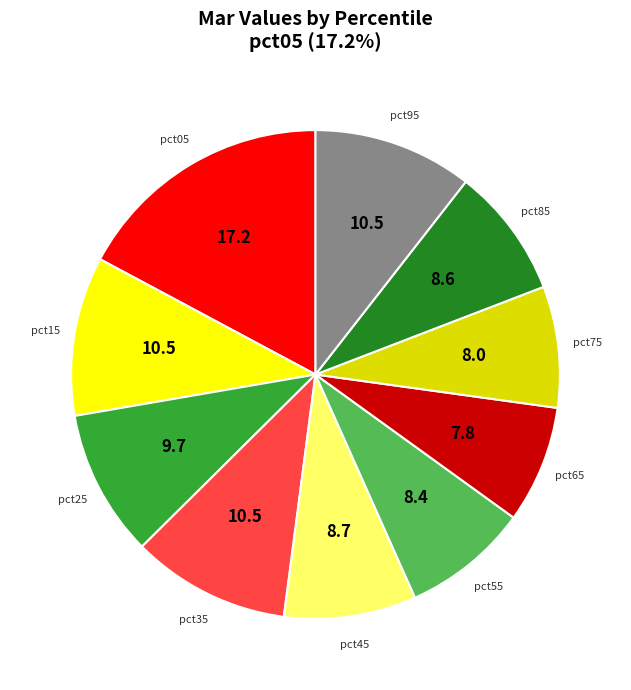

The pct25 slice represents 18% of the pie. True or false?

False